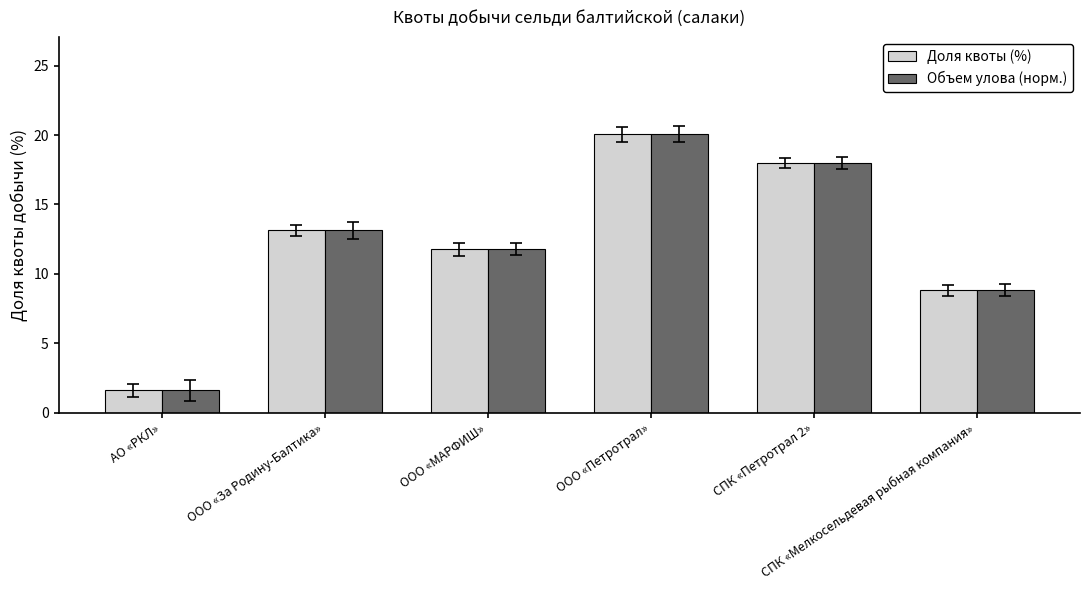

Reading left to right, what are all the values shown in this chart?

Доля квоты (%): АО «РКЛ»=1.6	ООО «За Родину-Балтика»=13.1	ООО «МАРФИШ»=11.8	ООО «Петротрал»=20.1	СПК «Петротрал 2»=18.0	СПК «Мелкосельдевая рыбная компания»=8.8
Объем улова (норм.): АО «РКЛ»=1.6	ООО «За Родину-Балтика»=13.1	ООО «МАРФИШ»=11.8	ООО «Петротрал»=20.1	СПК «Петротрал 2»=18.0	СПК «Мелкосельдевая рыбная компания»=8.8